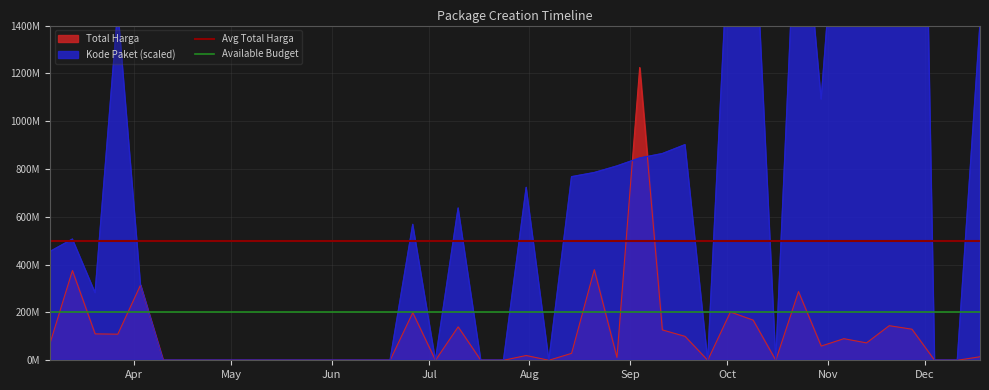

What is the approximate value of Avg Total Harga at May?

500000000